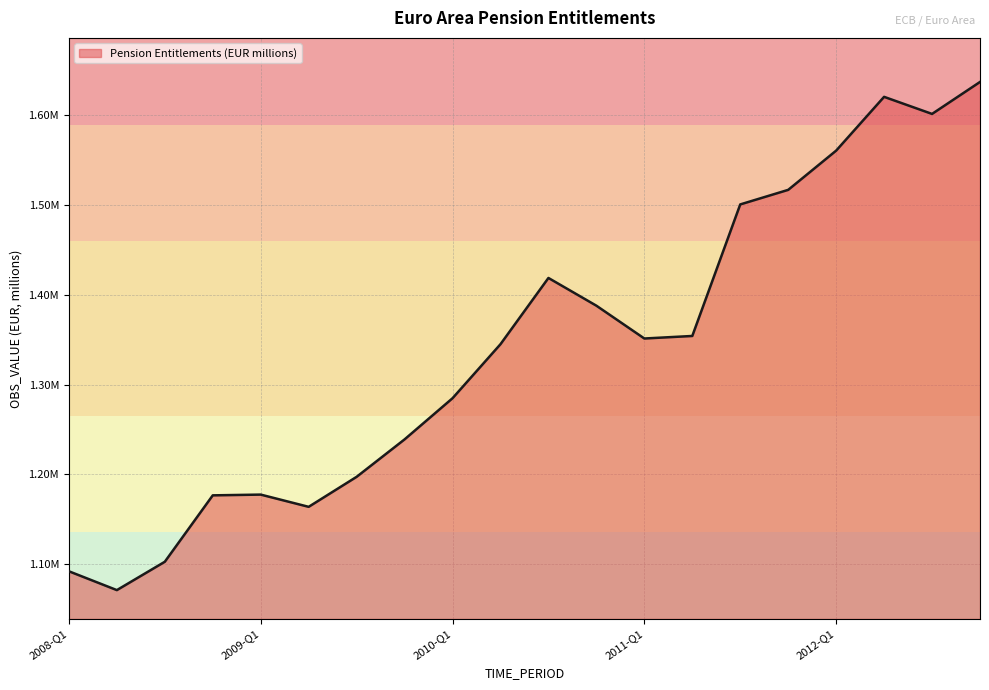

Does the chart have visible grid lines?

Yes